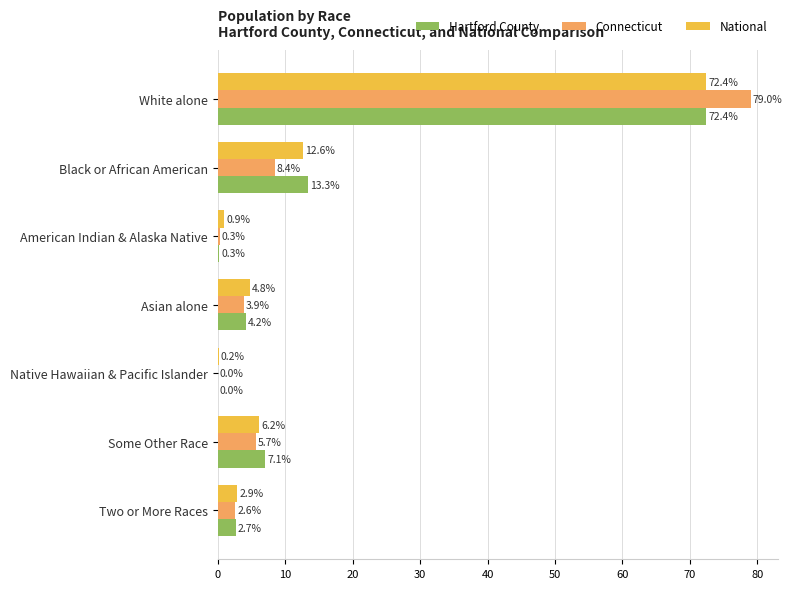

Count the number of categories in the chart.

7